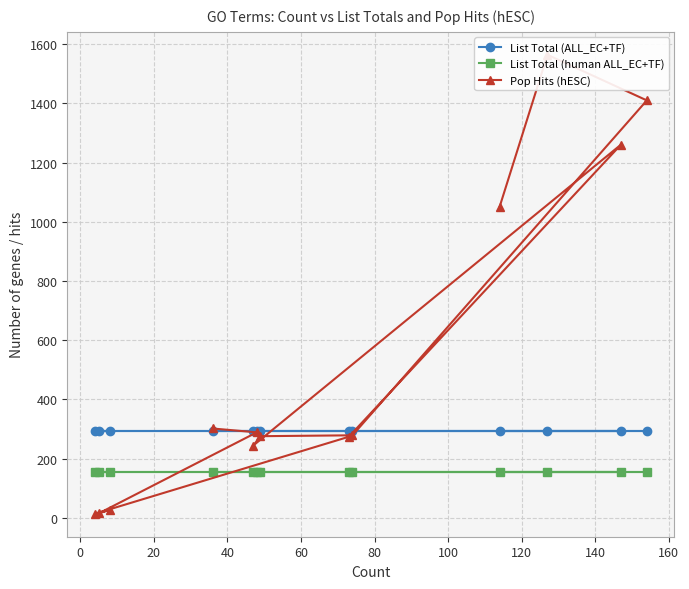

Reading right to left, list all the values displayed in this chart.

List Total (ALL_EC+TF): 294	294	294	294	294	294	294	294	294	294	294	294	294
List Total (human ALL_EC+TF): 156	156	156	156	156	156	156	156	156	156	156	156	156
Pop Hits (hESC): 302	289	15	27	14	274	1261	244	276	279	1410	1564	1051